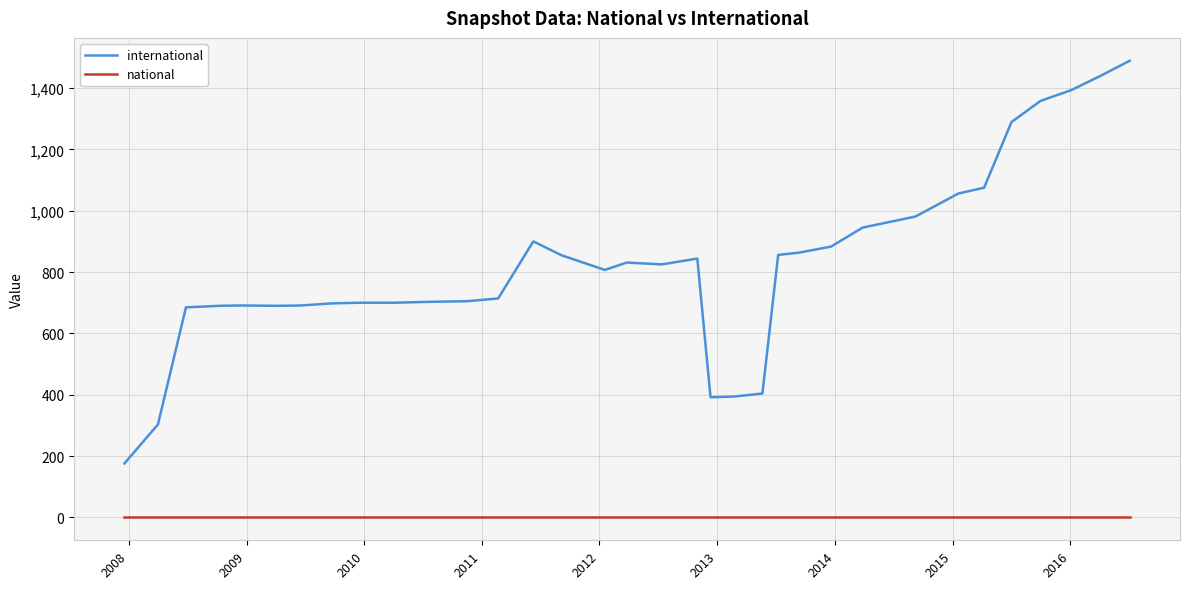

Rank the series by their maximum value, from lowest to highest.

national, international